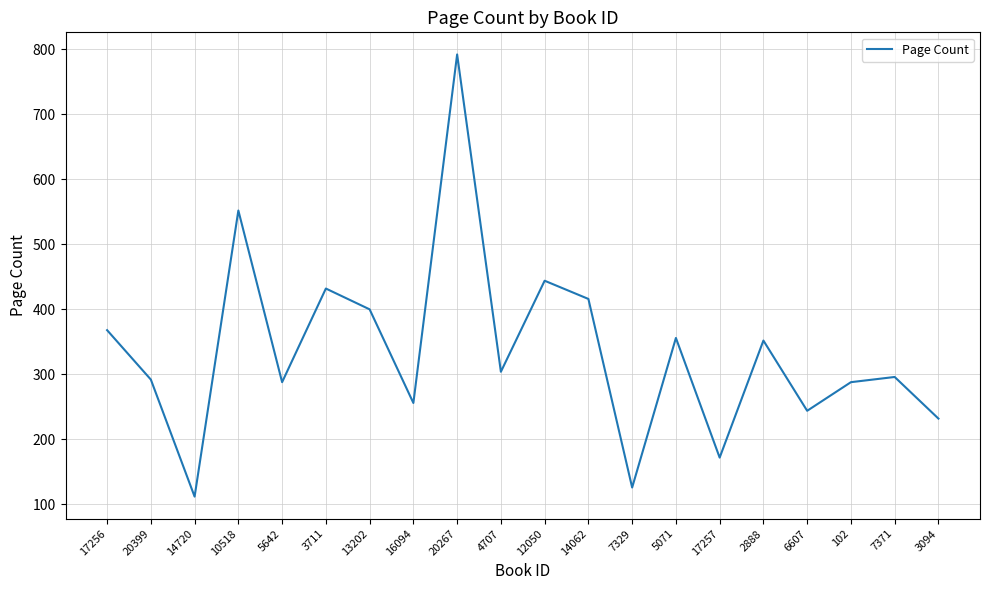

Is it true that the value at 3711 is 286?

False